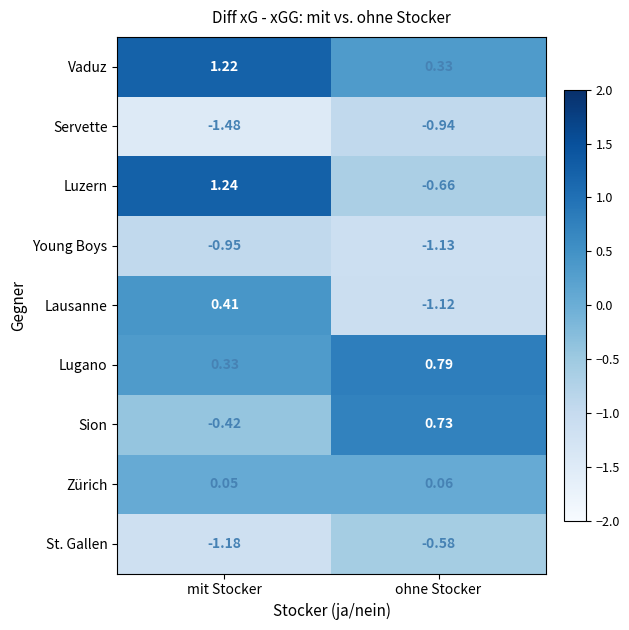

At which label is Zürich closest to 0?

mit Stocker